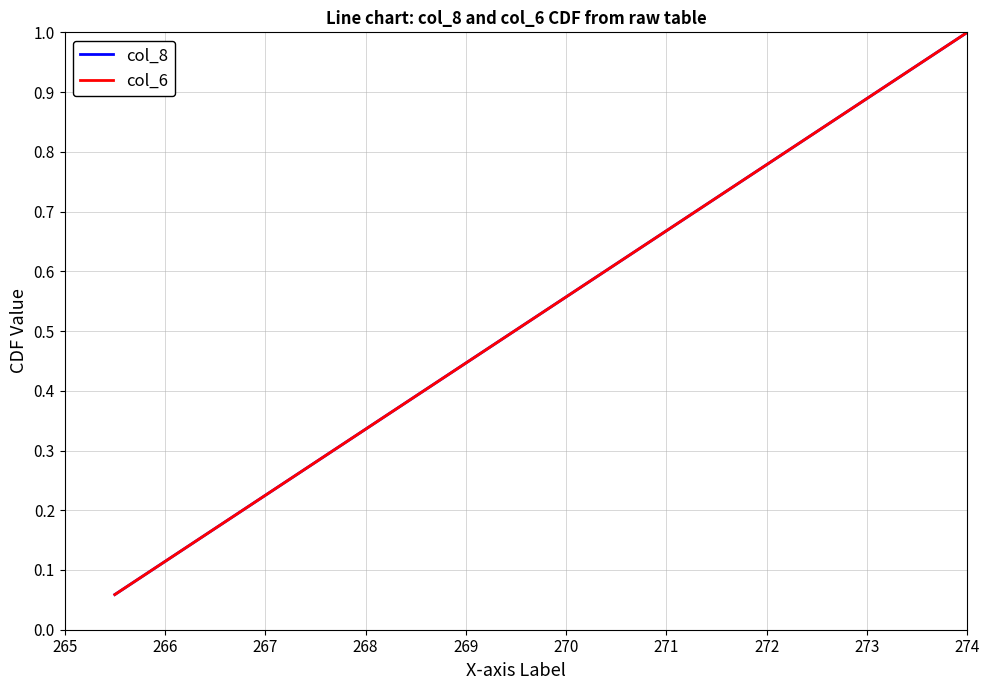

Is this an area chart (filled region under the line)?

No